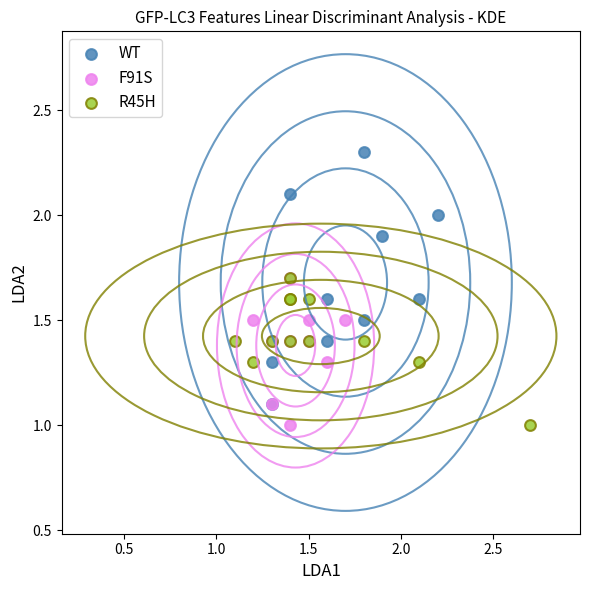

Which series has the largest Y range (max minus min)?

WT